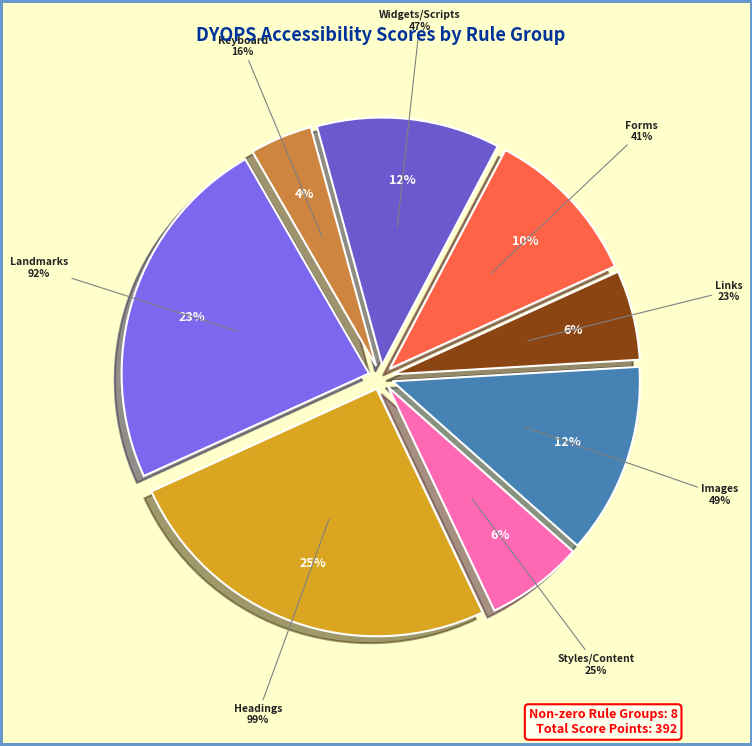

What percentage is the Styles/Content slice, to the nearest percent?

6%